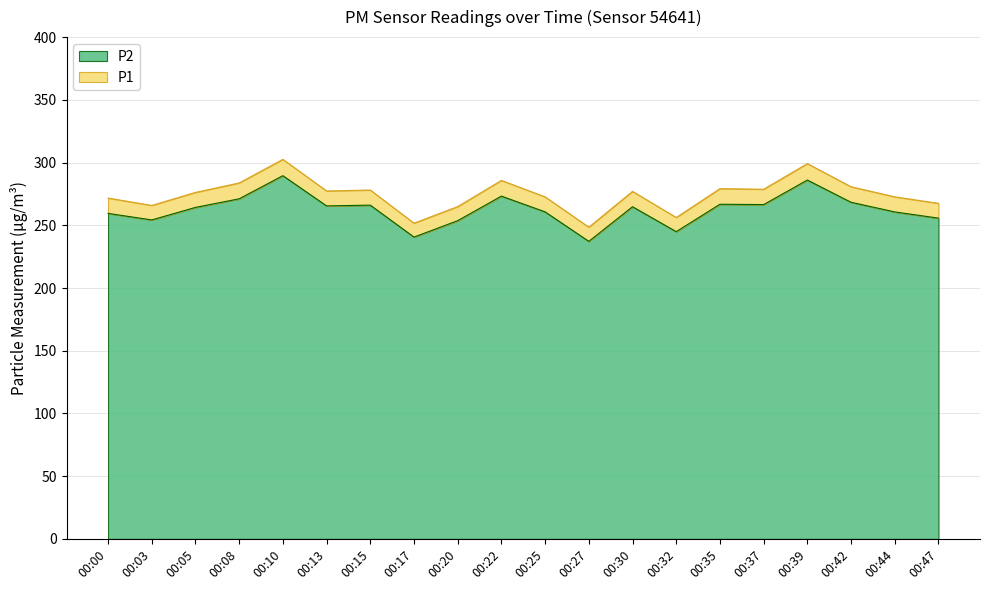

Reading left to right, list all the values displayed in this chart.

P1: 00:00=271.7	00:03=265.8	00:05=276.2	00:08=283.8	00:10=302.6	00:13=277.4	00:15=278.1	00:17=251.7	00:20=264.9	00:22=285.8	00:25=272.6	00:27=248.5	00:30=277.1	00:32=256.2	00:35=279.2	00:37=278.7	00:39=299.2	00:42=280.7	00:44=272.7	00:47=267.5
P2: 00:00=259.5	00:03=254.3	00:05=264.2	00:08=271.1	00:10=289.6	00:13=265.4	00:15=266.1	00:17=240.6	00:20=253.7	00:22=273.2	00:25=260.7	00:27=237.2	00:30=264.8	00:32=244.9	00:35=266.8	00:37=266.5	00:39=286.1	00:42=268.4	00:44=260.6	00:47=255.7